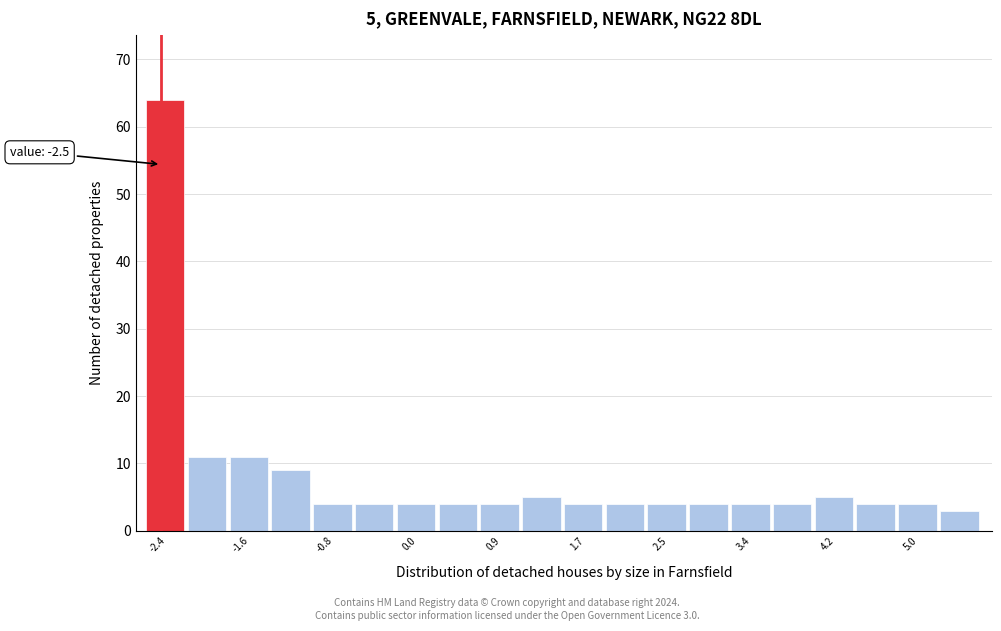

Over which range of the x-axis is the bar tallest?

-2.6 to -2.2